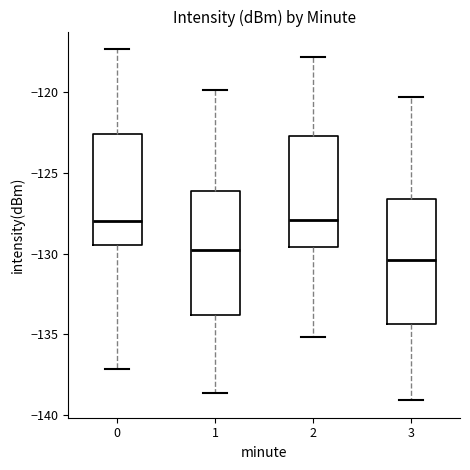

Where does the upper whisker of the box at x = 2 end on the y-axis? The values are not printed on the chart, so give them approximately, as read against the axis.

-118.0